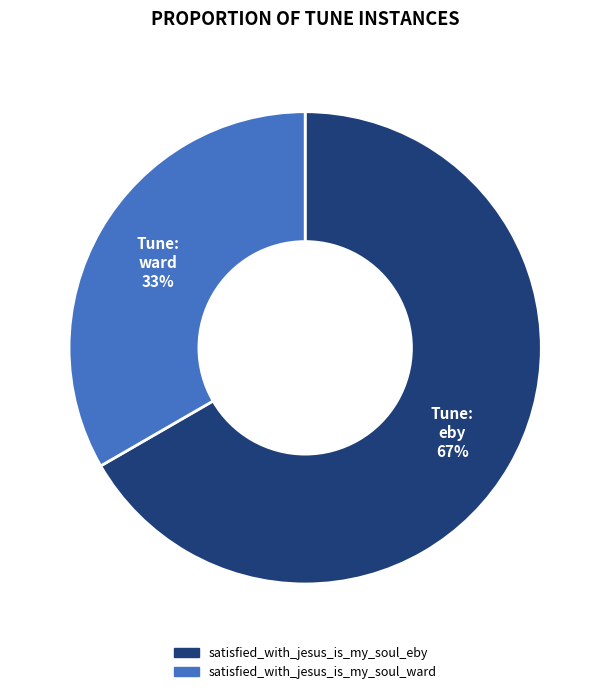

Approximately how many times larger is the value at satisfied_with_jesus_is_my_soul_ward compared to satisfied_with_jesus_is_my_soul_eby?

0.5